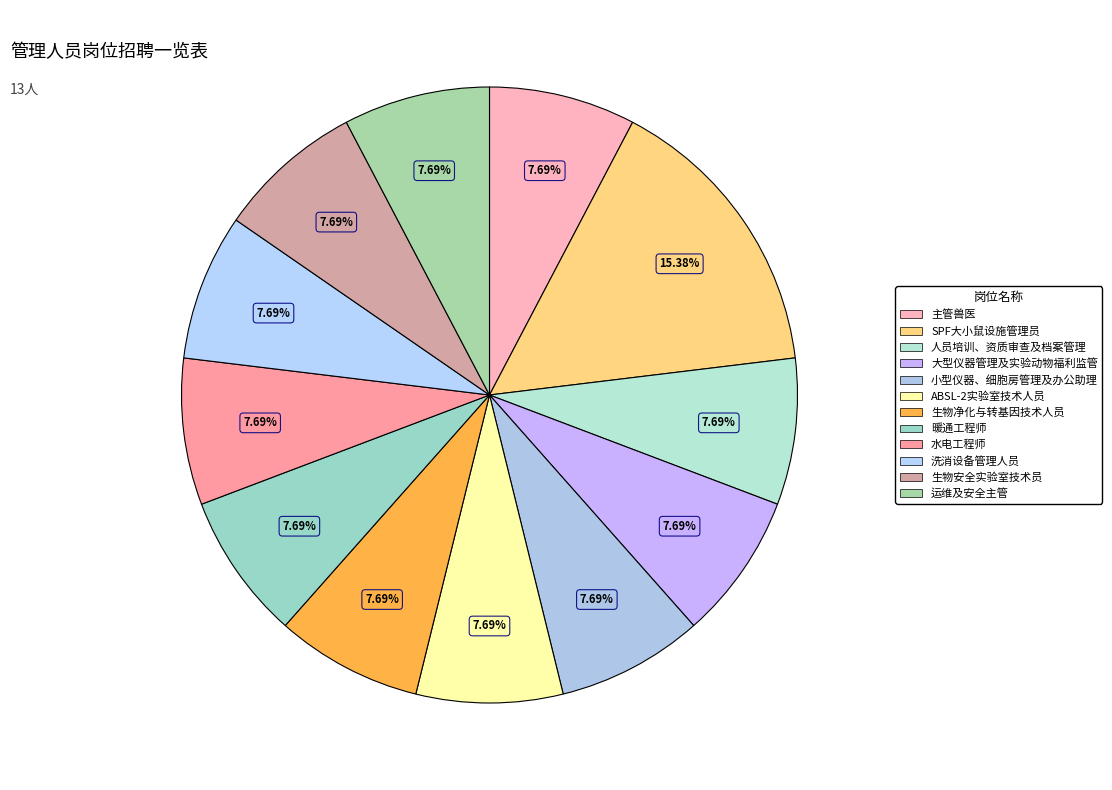

Count the number of slices in the pie.

12